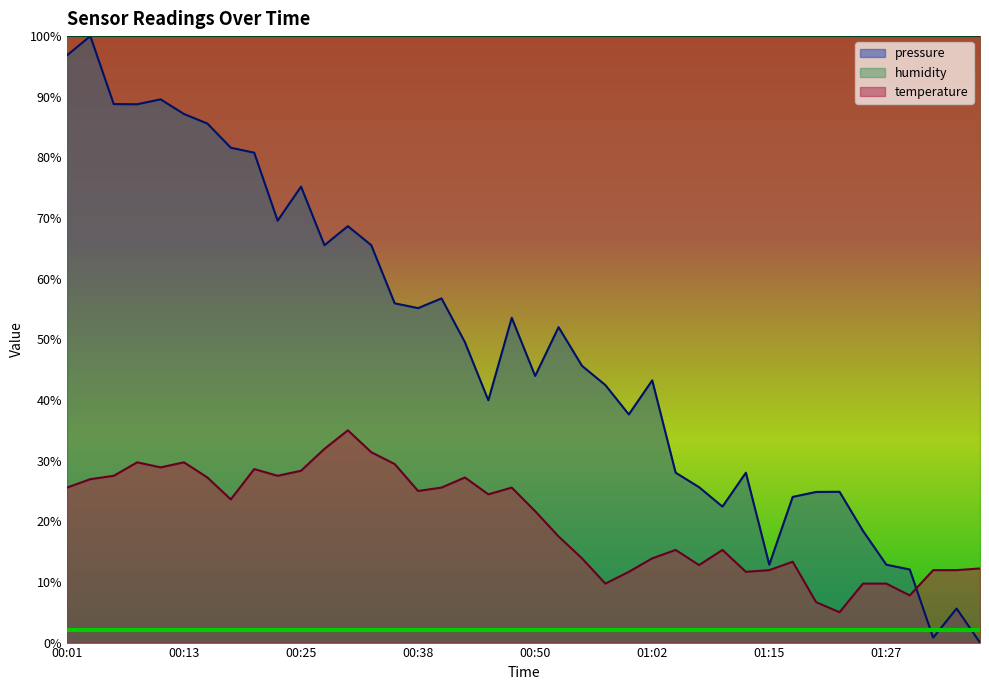

What is the average value of the pressure series?

49.0